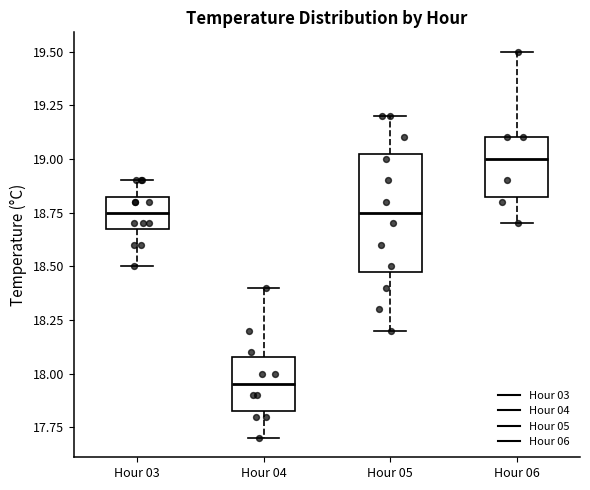

Comparing the boxes themselves (not the whiskers), which one is the tallest?

Hour 05